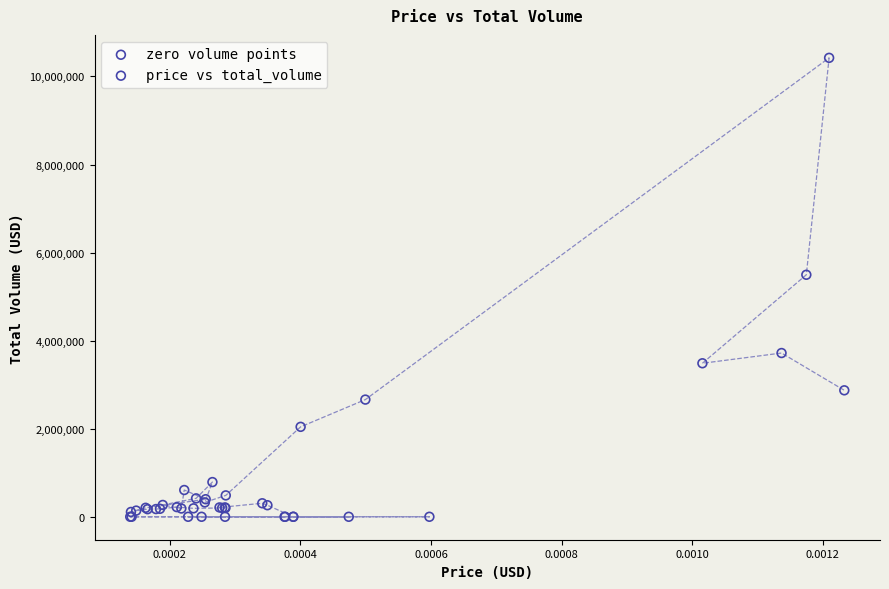

Which series contains the highest Y value?

price vs total_volume